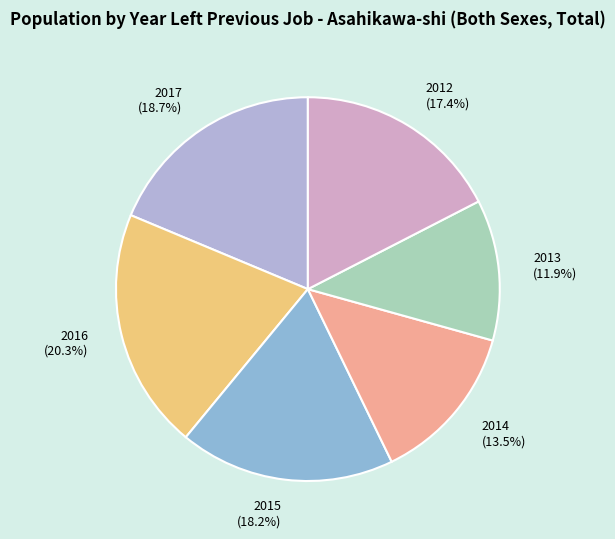

To the nearest percent, what is the average slice percentage?

17%